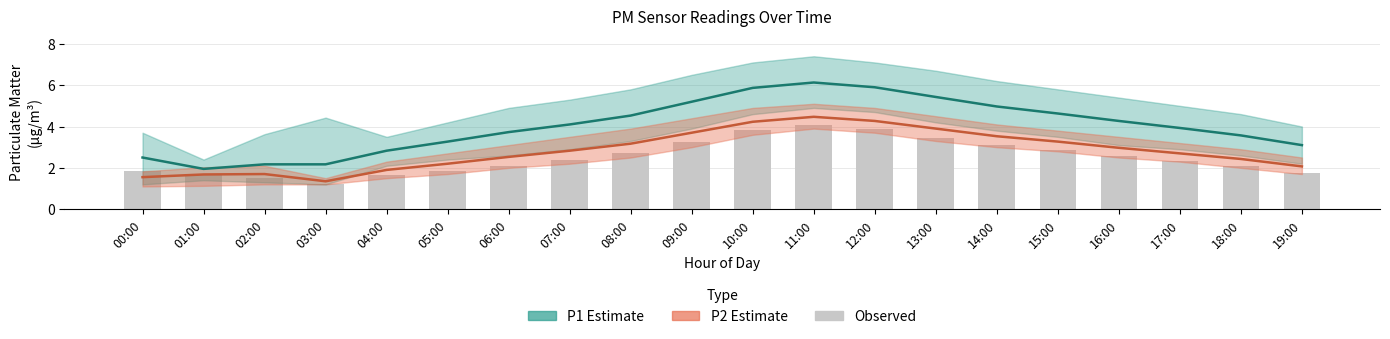

What is the change in value from 02:00 to 11:00?

+2.6